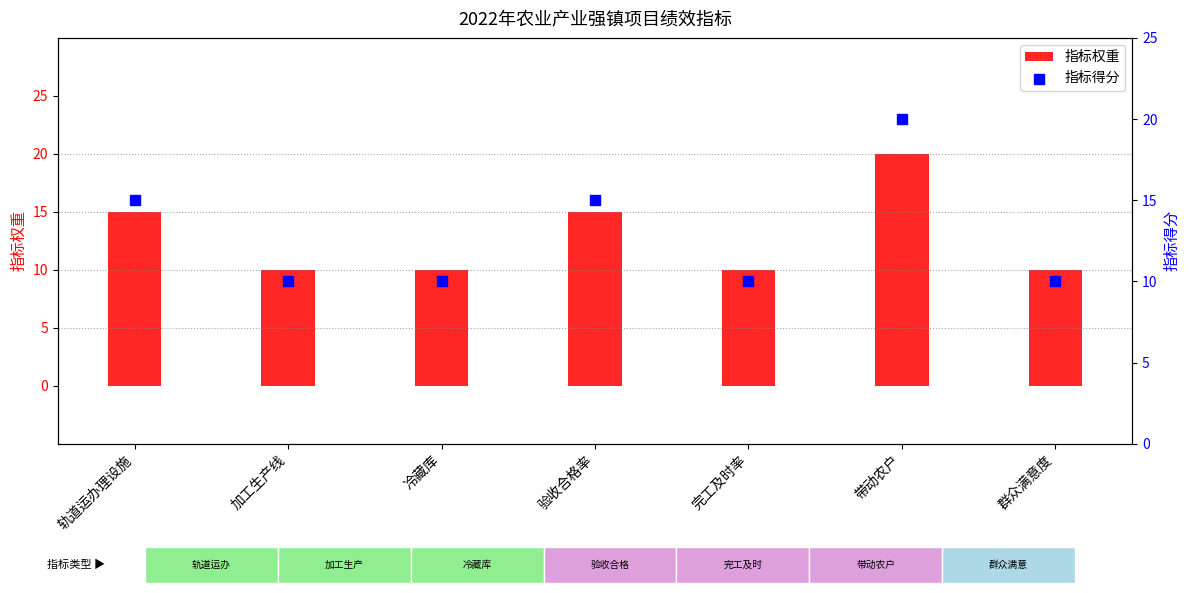

Which series reaches the maximum Y coordinate?

指标权重